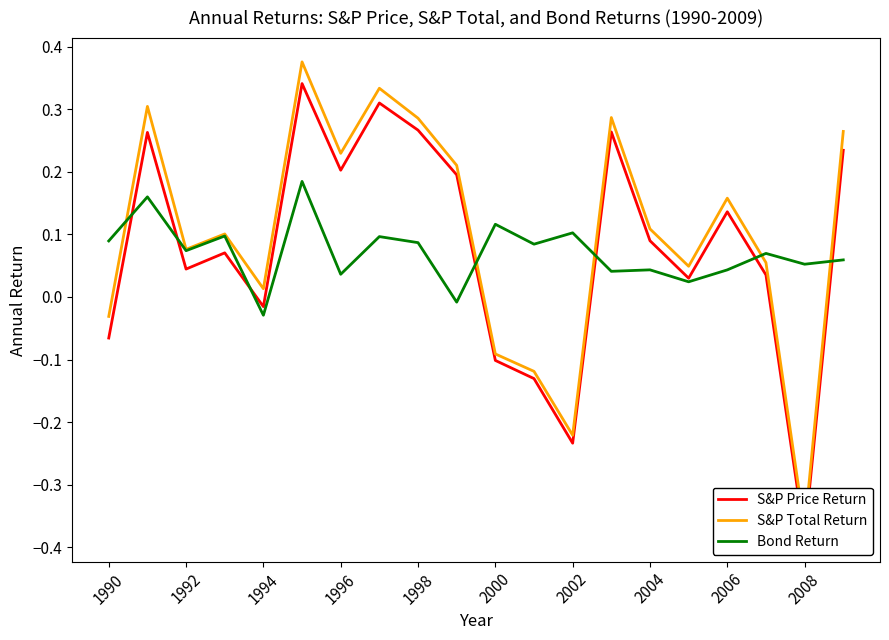

Which category has the lowest value in the Bond Return series?

1994